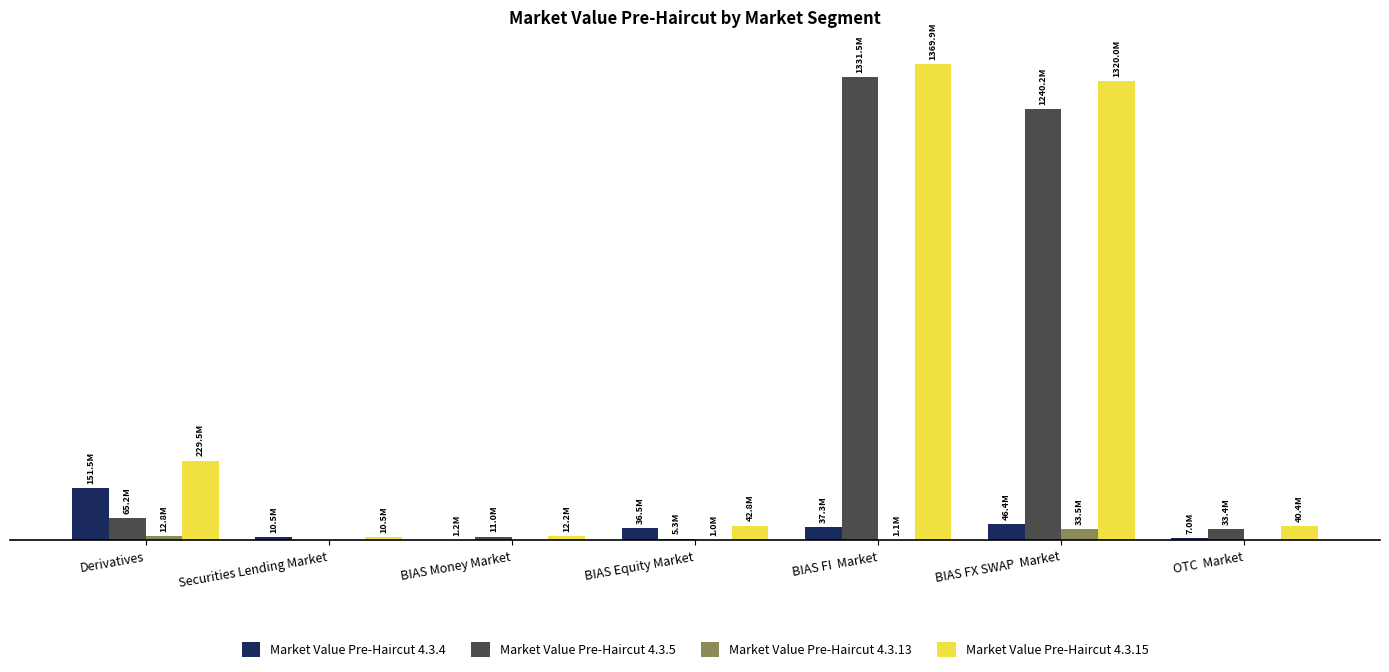

Is the value of Market Value Pre-Haircut 4.3.5 at BIAS Money Market greater than the value of Market Value Pre-Haircut 4.3.15 at OTC  Market?

No